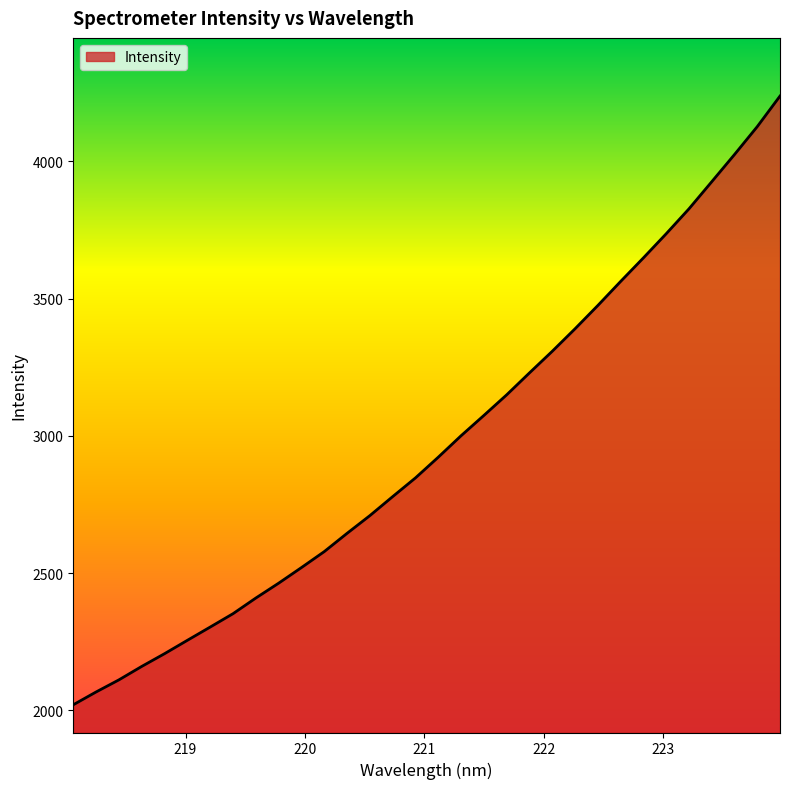

What is the average value?

2971.2